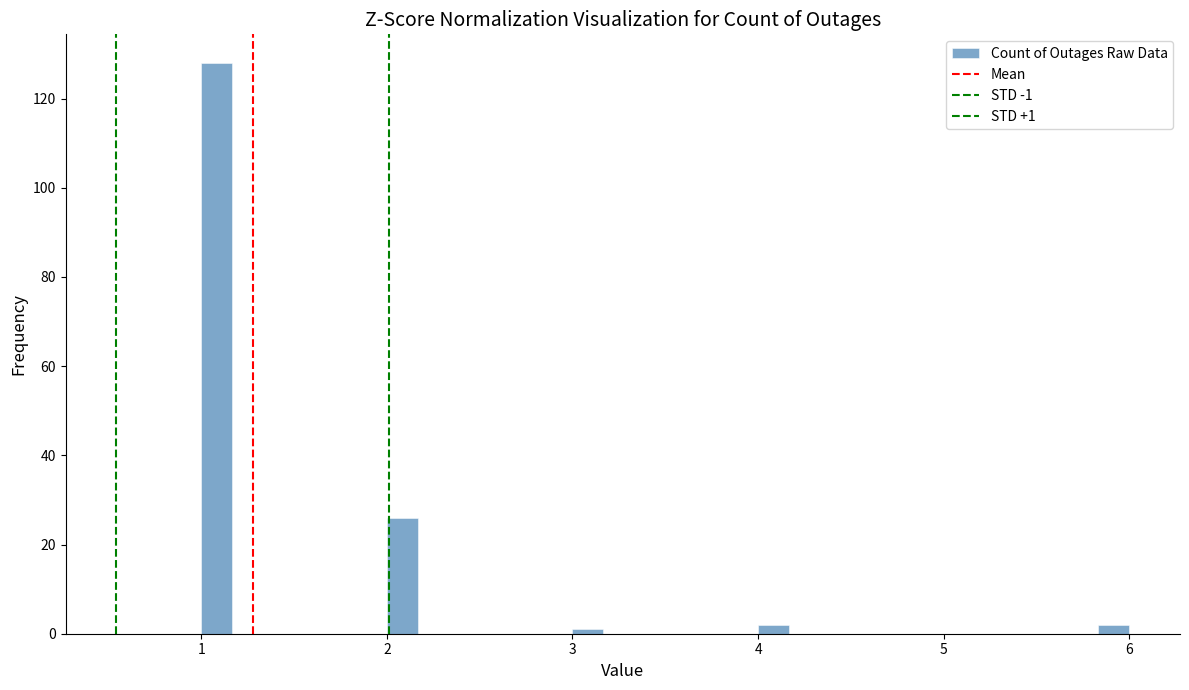

Read against the x-axis, roughly where is the centre of the tallest bar?

1.1